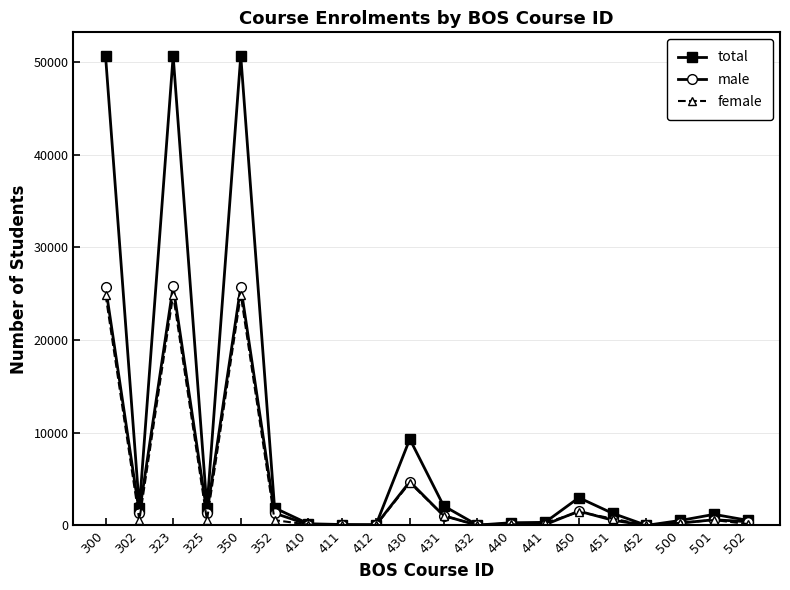

True or false: male has more than 1 interior local peaks.

True